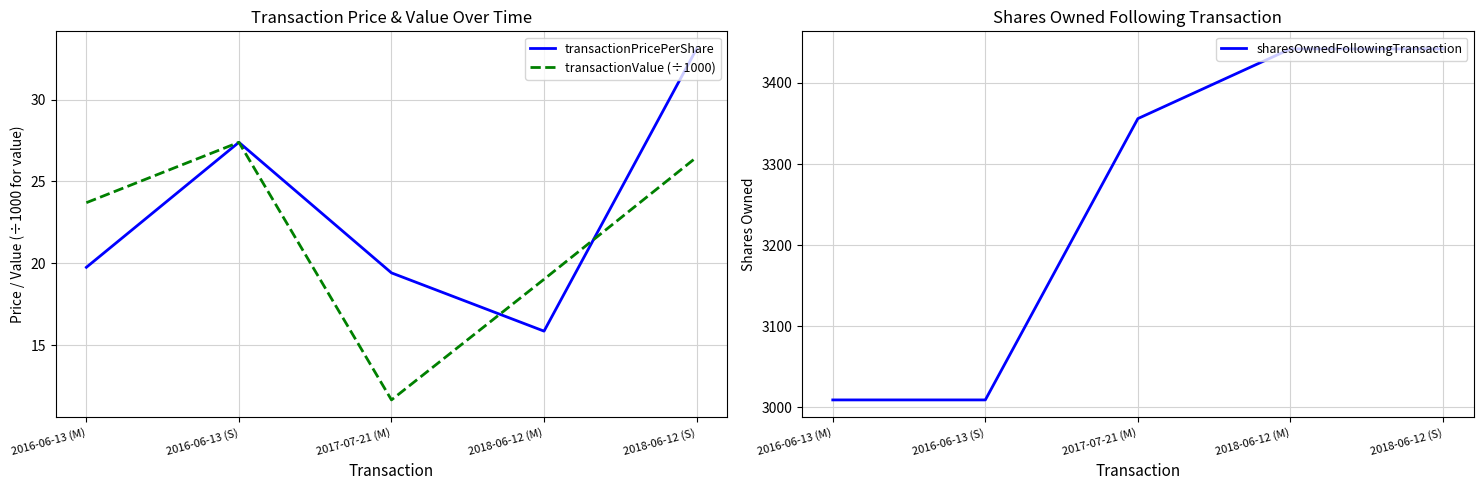

Reading left to right, extract all data points from this chart.

transactionPricePerShare: 2016-06-13 (M)=19.8	2016-06-13 (S)=27.4	2017-07-21 (M)=19.4	2018-06-12 (M)=15.8	2018-06-12 (S)=33.1
transactionValue (÷1000): 2016-06-13 (M)=23.7	2016-06-13 (S)=27.4	2017-07-21 (M)=11.6	2018-06-12 (M)=19.0	2018-06-12 (S)=26.5
sharesOwnedFollowingTransaction: 2016-06-13 (M)=3009.0	2016-06-13 (S)=3009.0	2017-07-21 (M)=3356.0	2018-06-12 (M)=3442.0	2018-06-12 (S)=3442.0